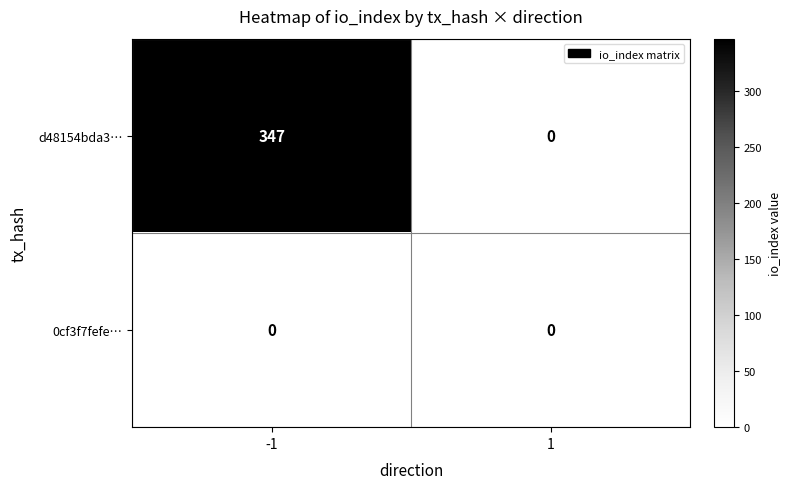

What is the sum of all d48154bda3… values?

347